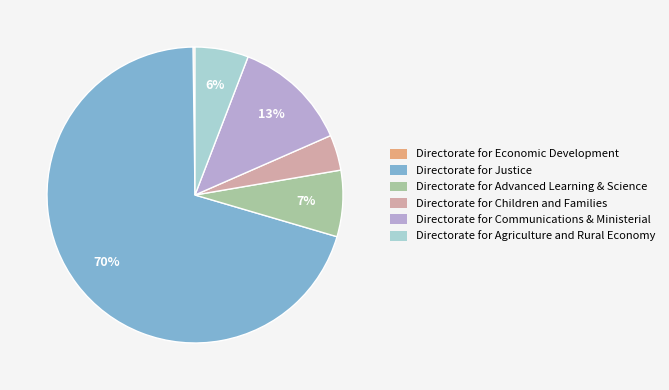

Is Directorate for Justice the majority of the pie?

Yes